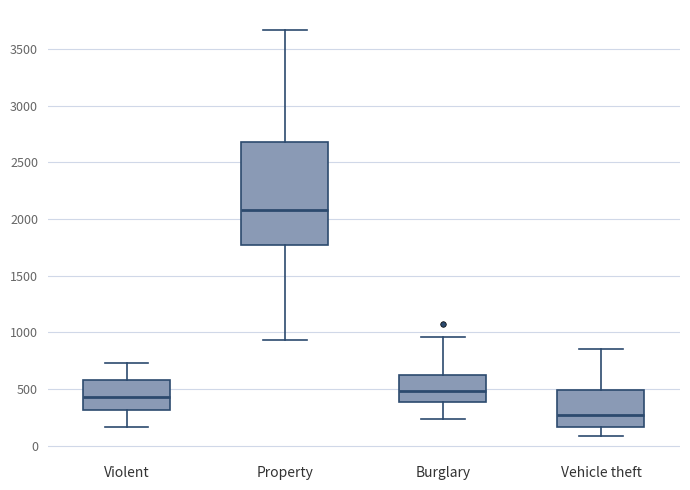

Which box is the tallest, from its lower edge to its upper edge?

Property